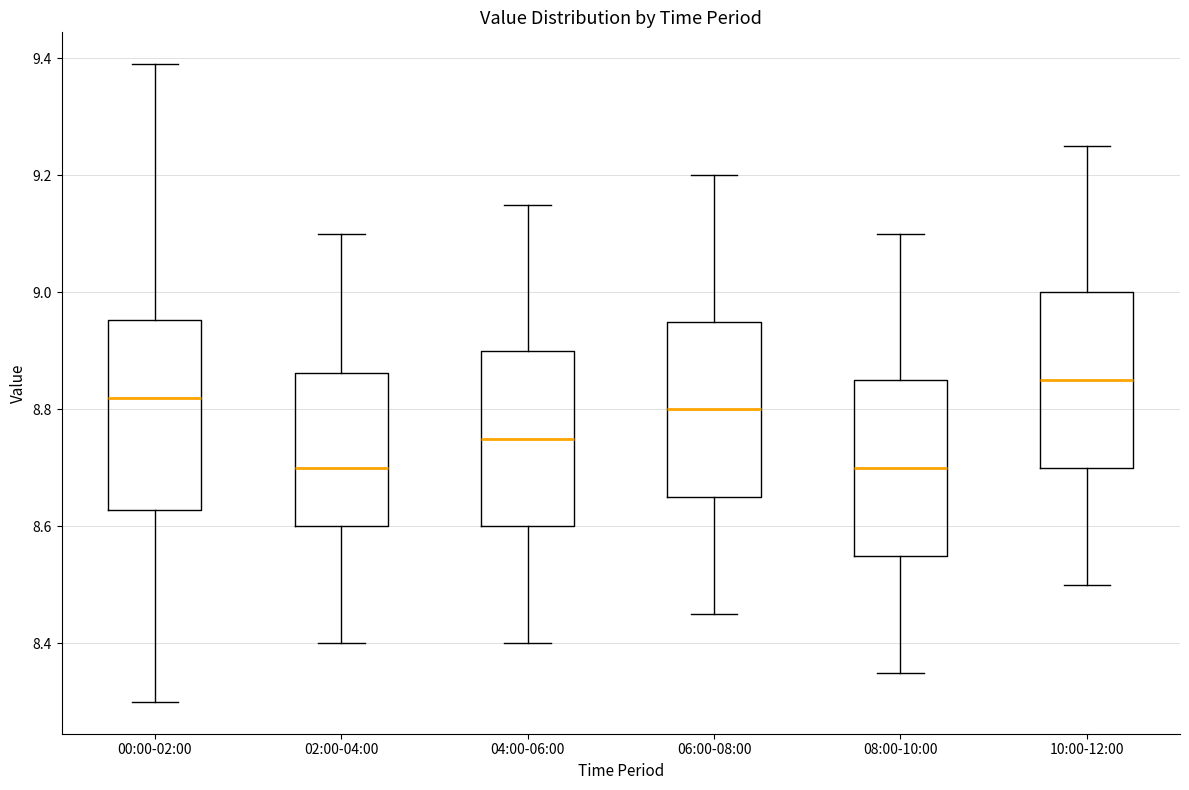

Reading left to right, read every box against the y-axis: the position of its median line, the range the box covers, and the ends of its whiskers. The values are not printed on the chart, so give them approximately, as read against the axis.

00:00-02:00: median 8.82, box 8.62 to 8.96, whiskers 8.30 to 9.40
02:00-04:00: median 8.70, box 8.60 to 8.86, whiskers 8.40 to 9.10
04:00-06:00: median 8.76, box 8.60 to 8.90, whiskers 8.40 to 9.16
06:00-08:00: median 8.80, box 8.66 to 8.96, whiskers 8.46 to 9.20
08:00-10:00: median 8.70, box 8.56 to 8.86, whiskers 8.36 to 9.10
10:00-12:00: median 8.86, box 8.70 to 9.00, whiskers 8.50 to 9.26